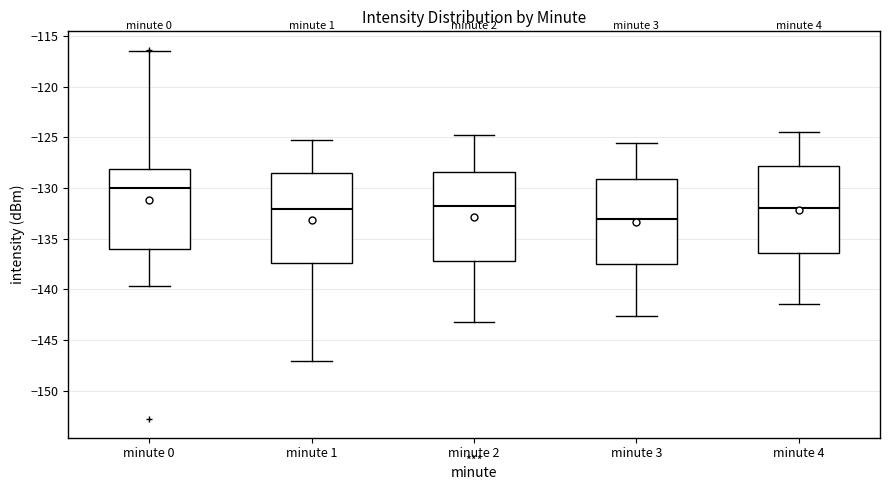

Which box's median line is the highest?

minute 0